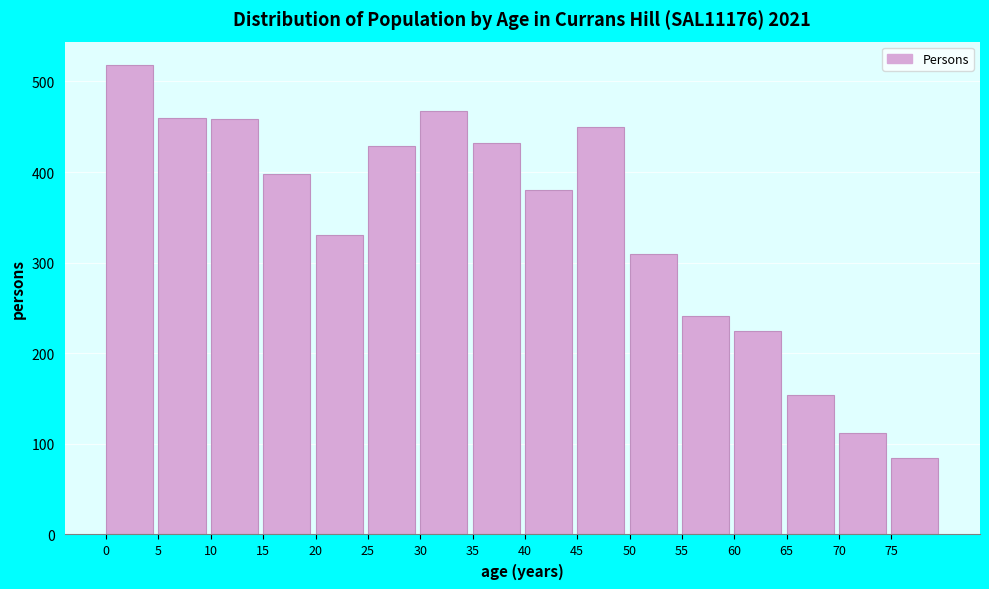

Which category has the lowest value across all series?

75